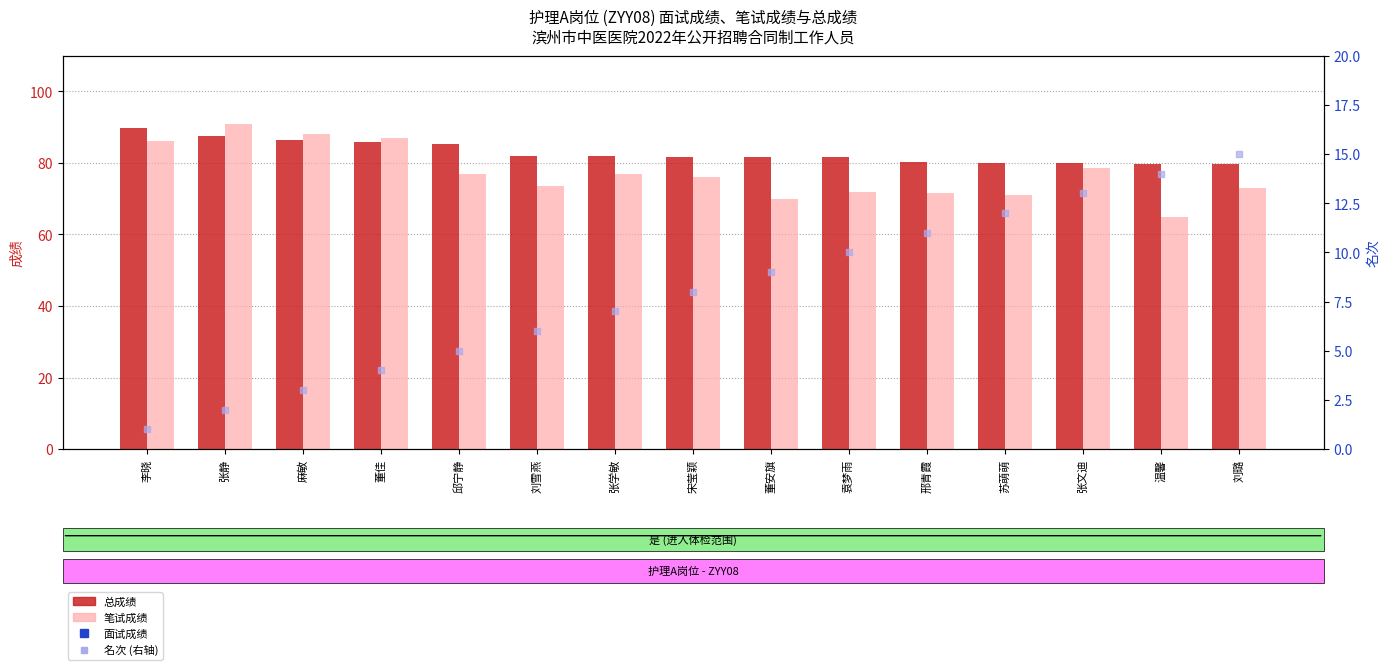

Is the value of 名次 (右轴) at 袁梦雨 greater than the value of 笔试成绩 at 董佳?

No